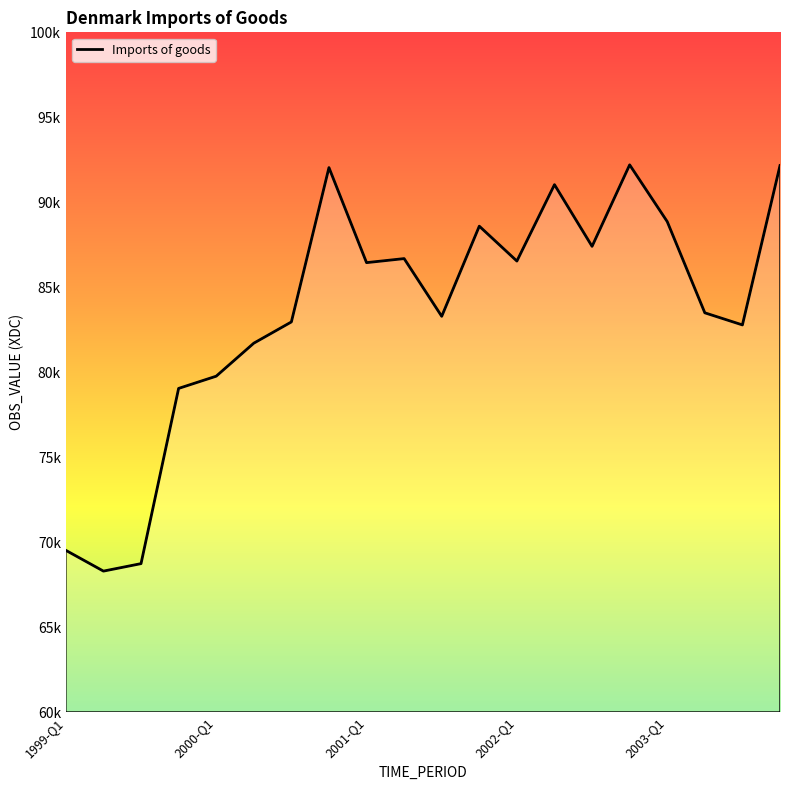

True or false: there are more than 0 points higher than both neighbors.

True